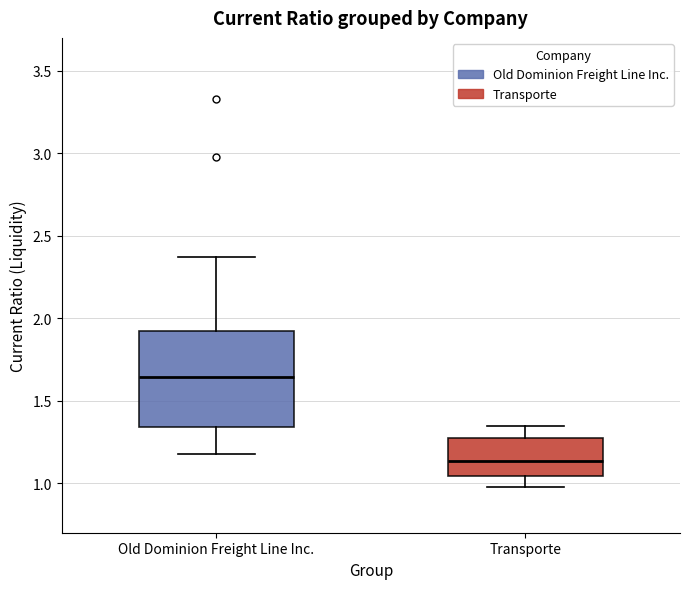

Reading left to right, transcribe this box plot: for each box, give where its median line is, the range the box spans, and where its two whiskers end, as read against the y-axis. The values are not printed on the chart, so give them approximately, as read against the axis.

Old Dominion Freight Line Inc.: median 1.65, box 1.35 to 1.95, whiskers 1.20 to 2.35
Transporte: median 1.15, box 1.05 to 1.30, whiskers 1.00 to 1.35